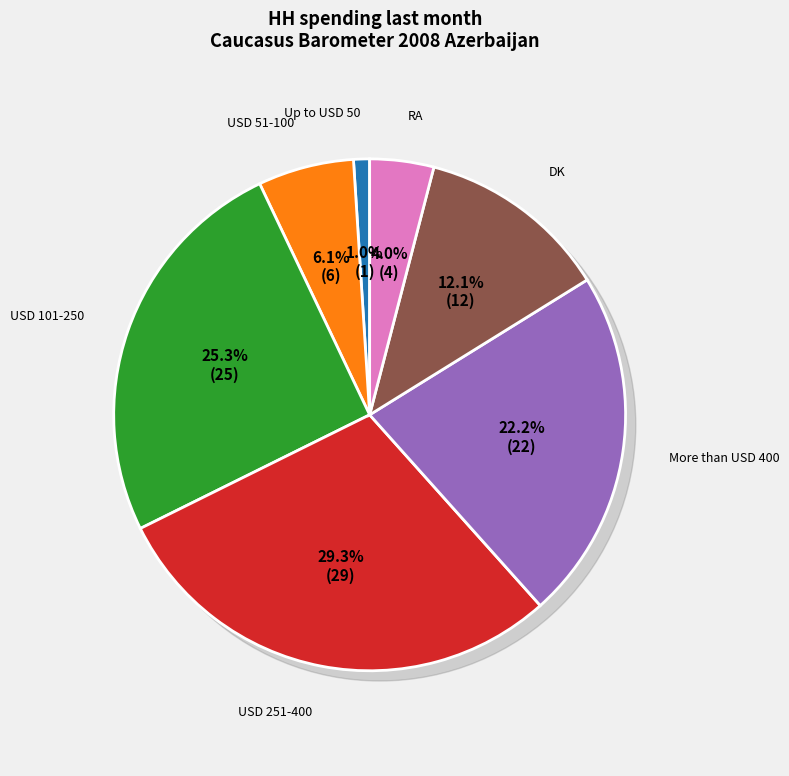

What percentage do USD 251-400 and RA together represent?

33.3%